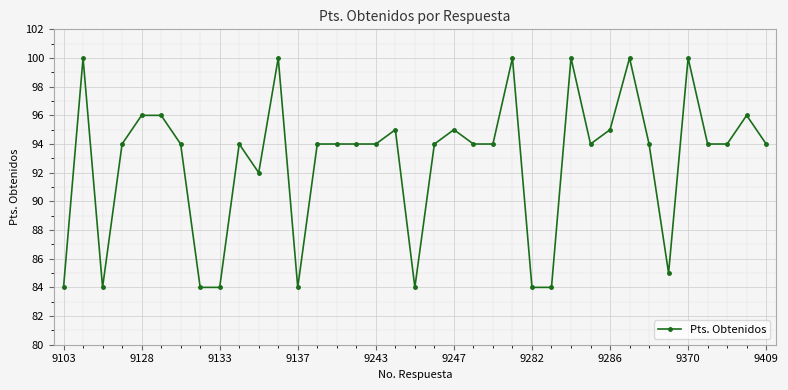

Reading right to left, what are all the values shown in this chart?

94	96	94	94	100	85	94	100	95	94	100	84	84	100	94	94	95	94	84	95	94	94	94	94	84	100	92	94	84	84	94	96	96	94	84	100	84